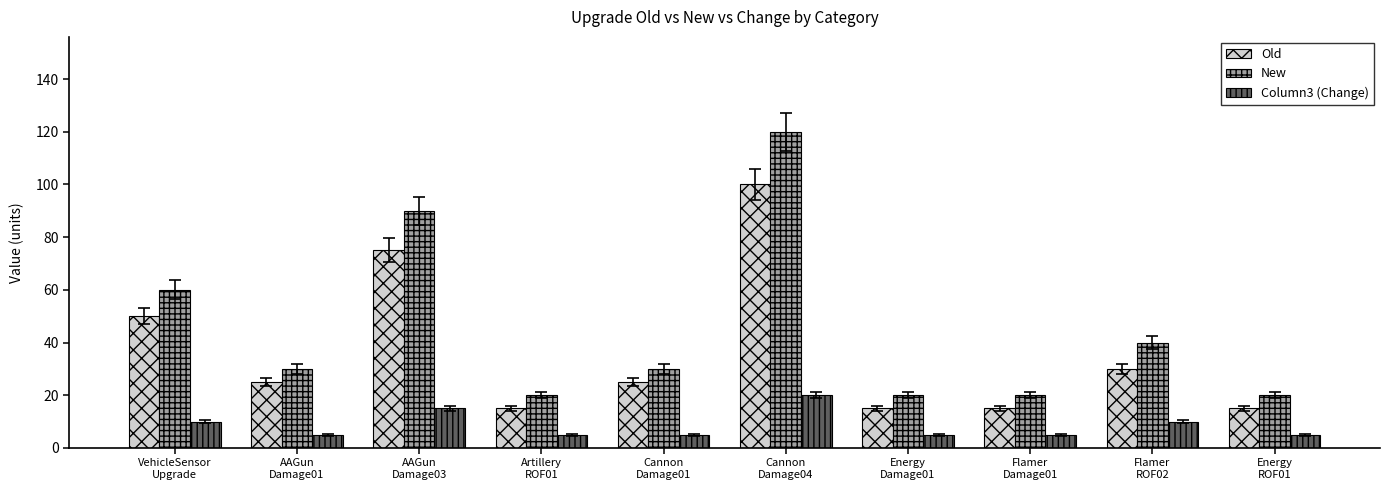

What are all the series names shown in the legend?

Old, New, Column3 (Change)